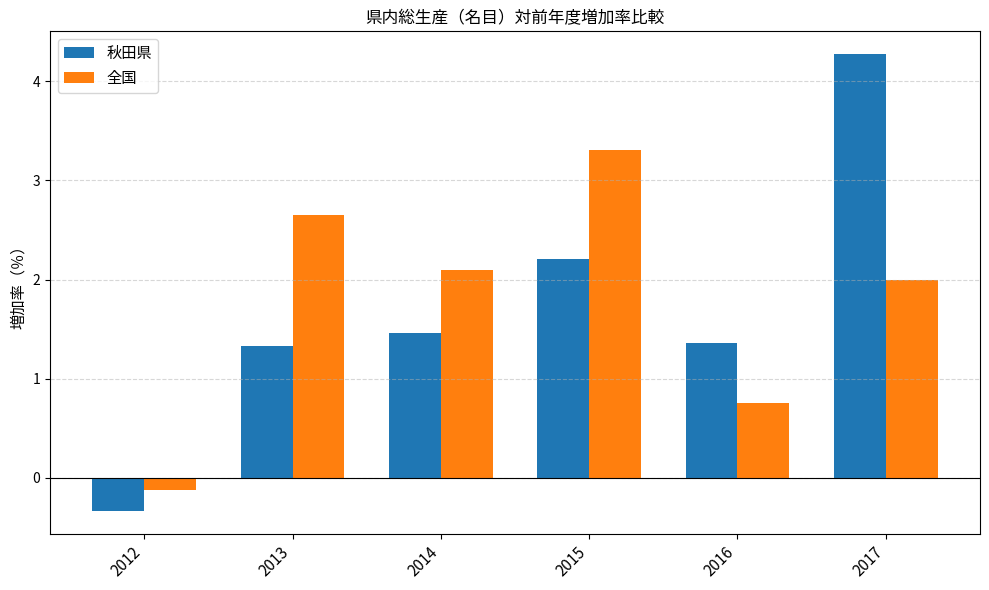

Reading left to right, list all the values displayed in this chart.

秋田県: 2012=-0.3	2013=1.3	2014=1.5	2015=2.2	2016=1.4	2017=4.3
全国: 2012=-0.1	2013=2.7	2014=2.1	2015=3.3	2016=0.8	2017=2.0